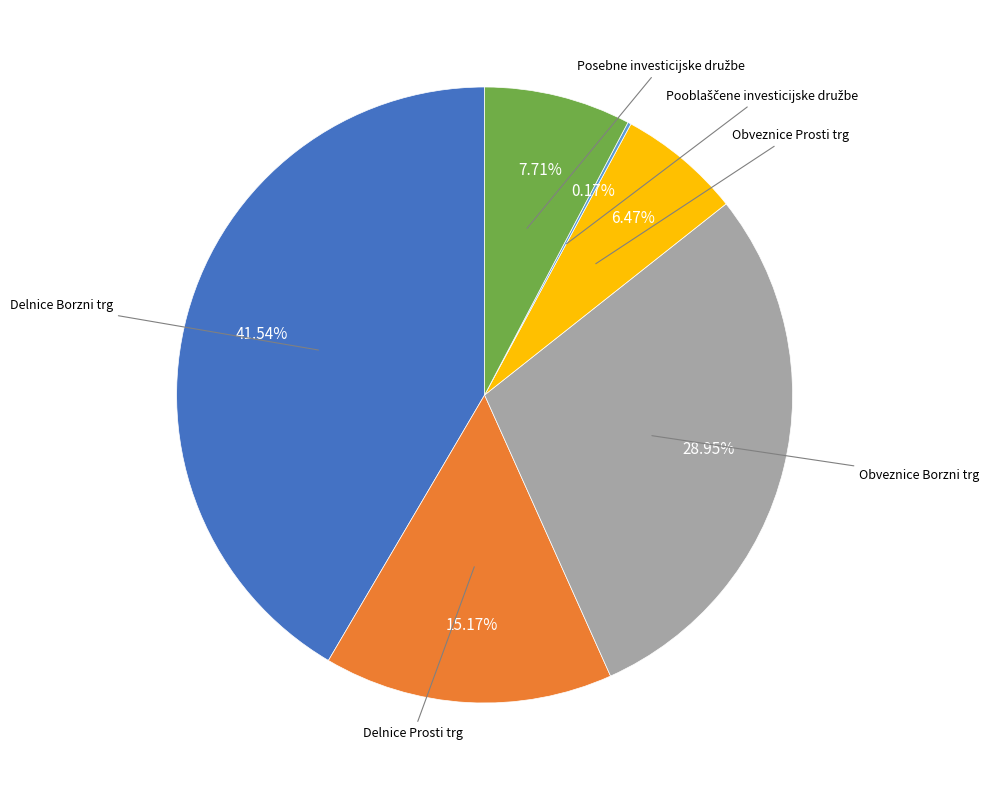

Is there a majority slice in this chart?

No